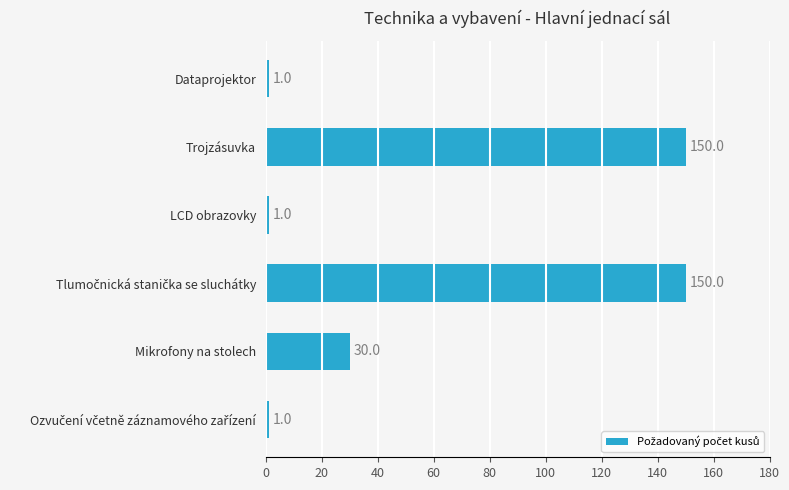

How many values are between 1 and 150?

6